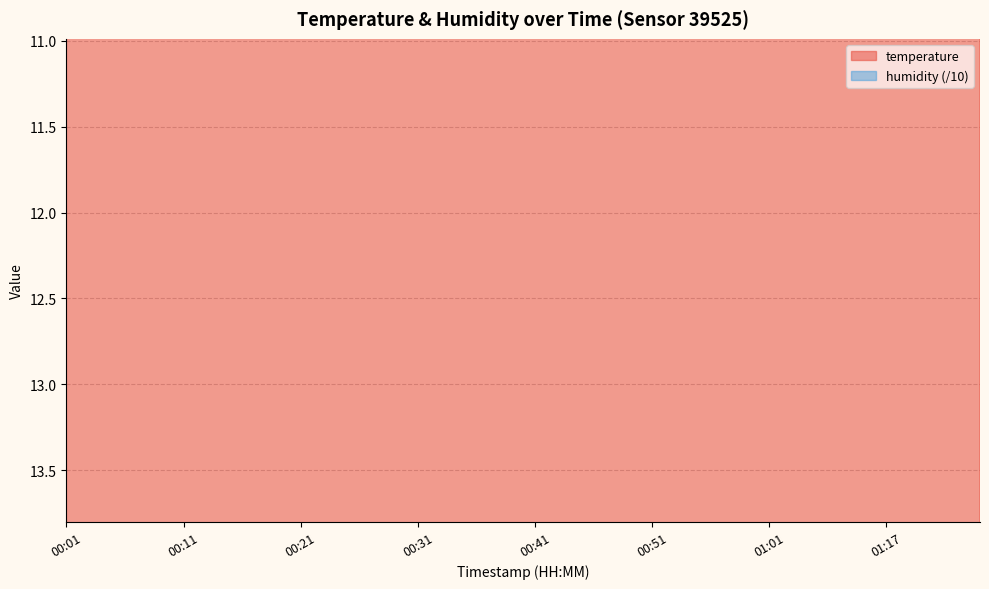

True or false: the data shows 5.7 at 00:27.

False